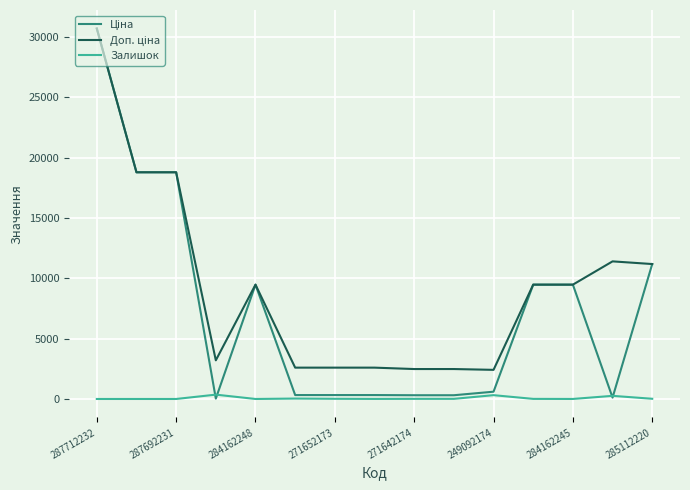

What is the difference between the maximum and minimum values in the Доп. ціна series?

28302.3